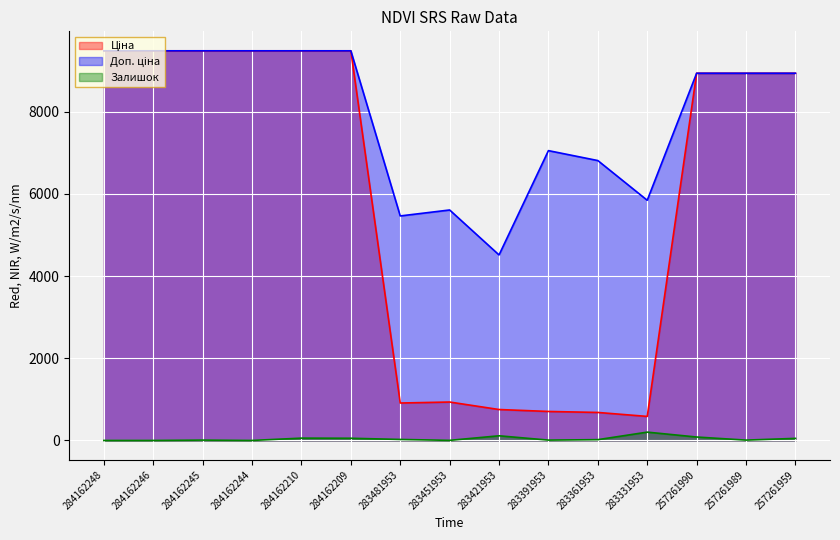

What are all the series names shown in the legend?

Ціна, Доп. ціна, Залишок